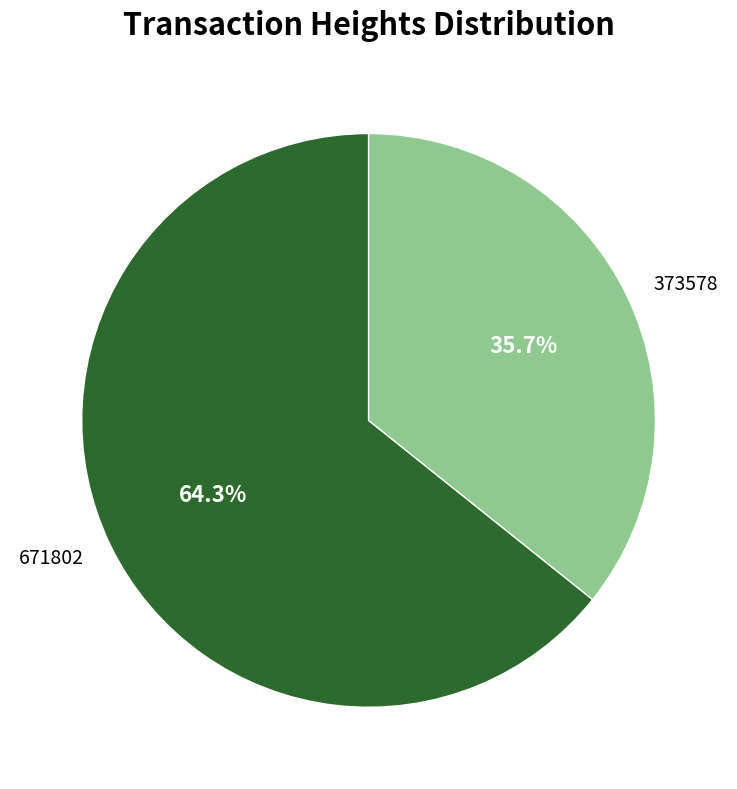

Approximately how many times larger is the value at 671802 compared to 373578?

1.8